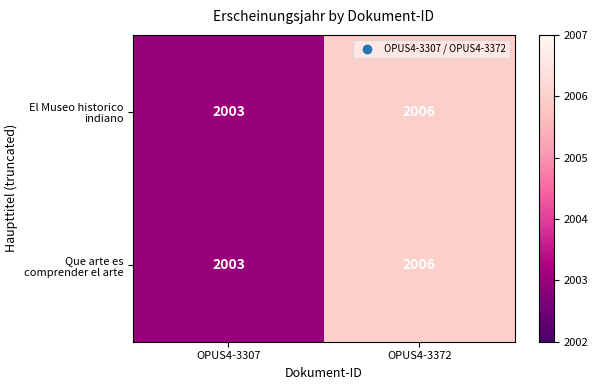

Is it true that Que arte es comprender el arte equals 2006 at OPUS4-3372?

True